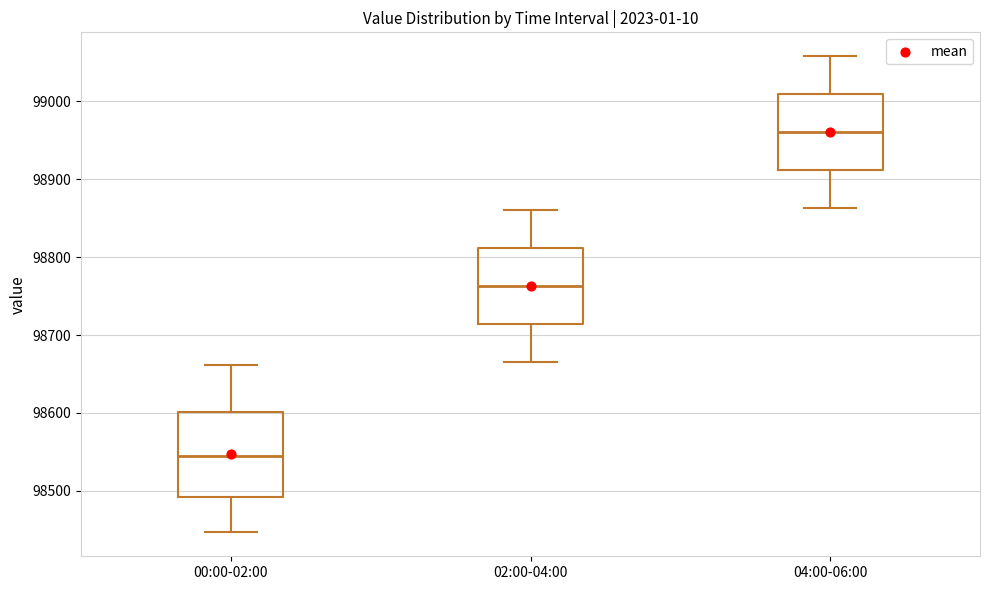

Reading left to right, read every box against the y-axis: the position of its median line, the range the box covers, and the ends of its whiskers. The values are not printed on the chart, so give them approximately, as read against the axis.

00:00-02:00: median 98540, box 98490 to 98600, whiskers 98450 to 98660
02:00-04:00: median 98760, box 98710 to 98810, whiskers 98670 to 98860
04:00-06:00: median 98960, box 98910 to 99010, whiskers 98860 to 99060